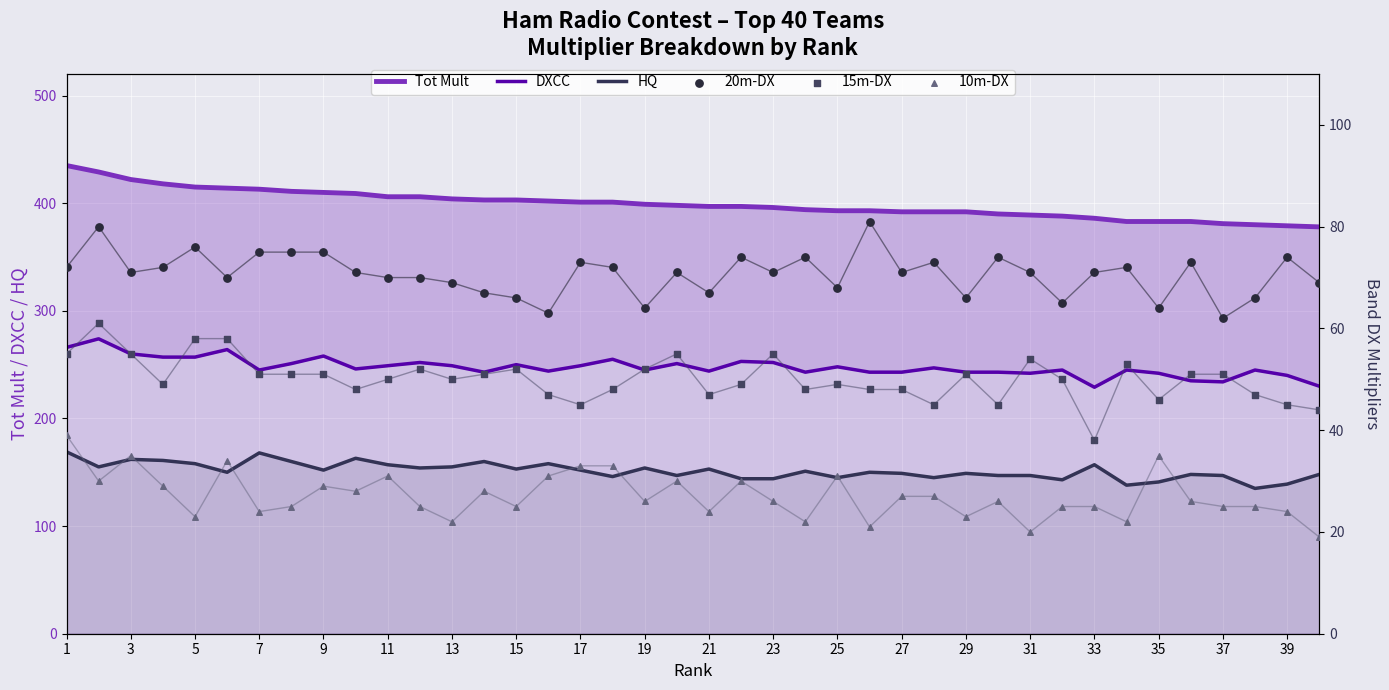

At how many categories does at least one series exceed 236?

40